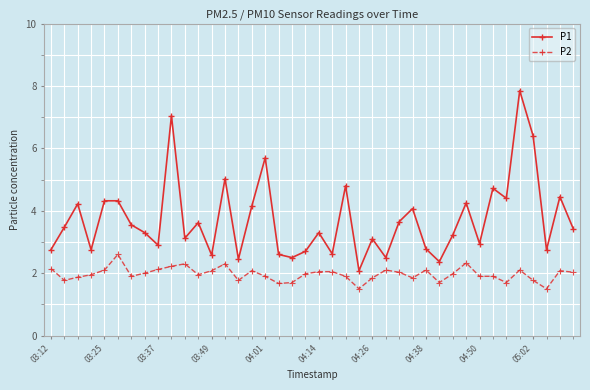

True or false: P1 has more than 0 points higher than both neighbors.

True